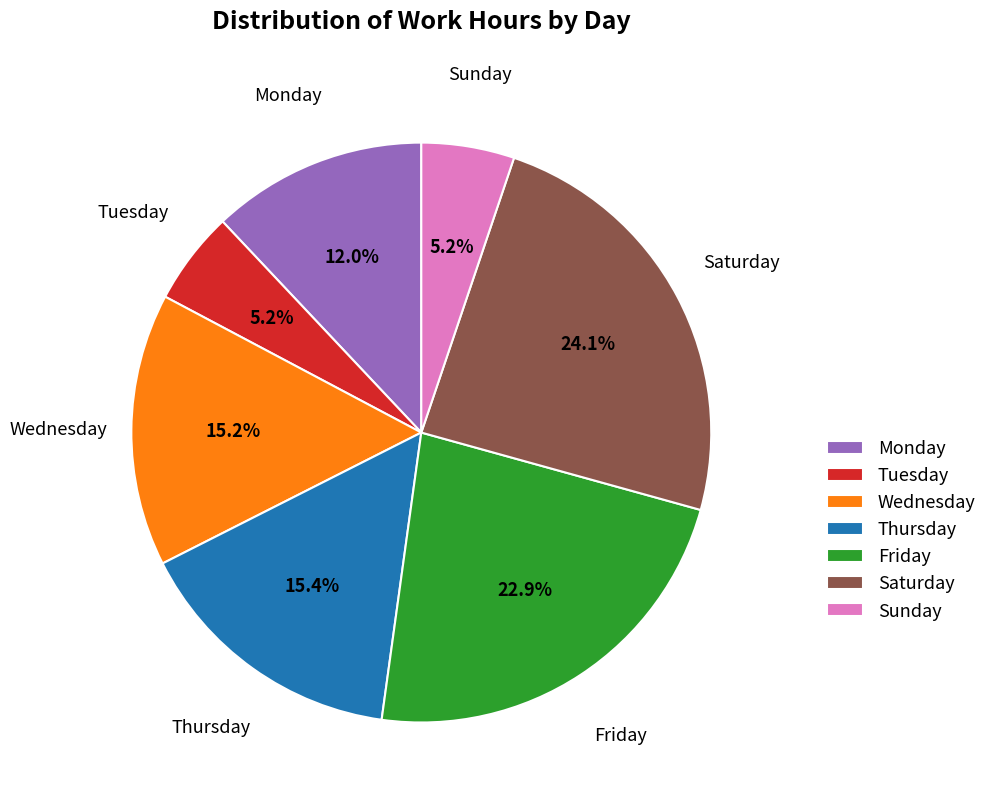

How many slices are in this pie chart?

7